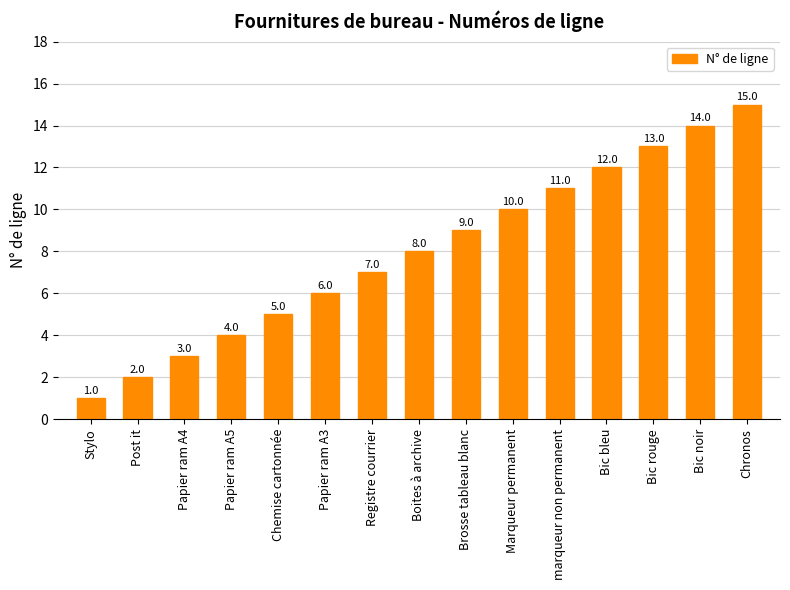

What is the value of the 14th bar from the left?

14